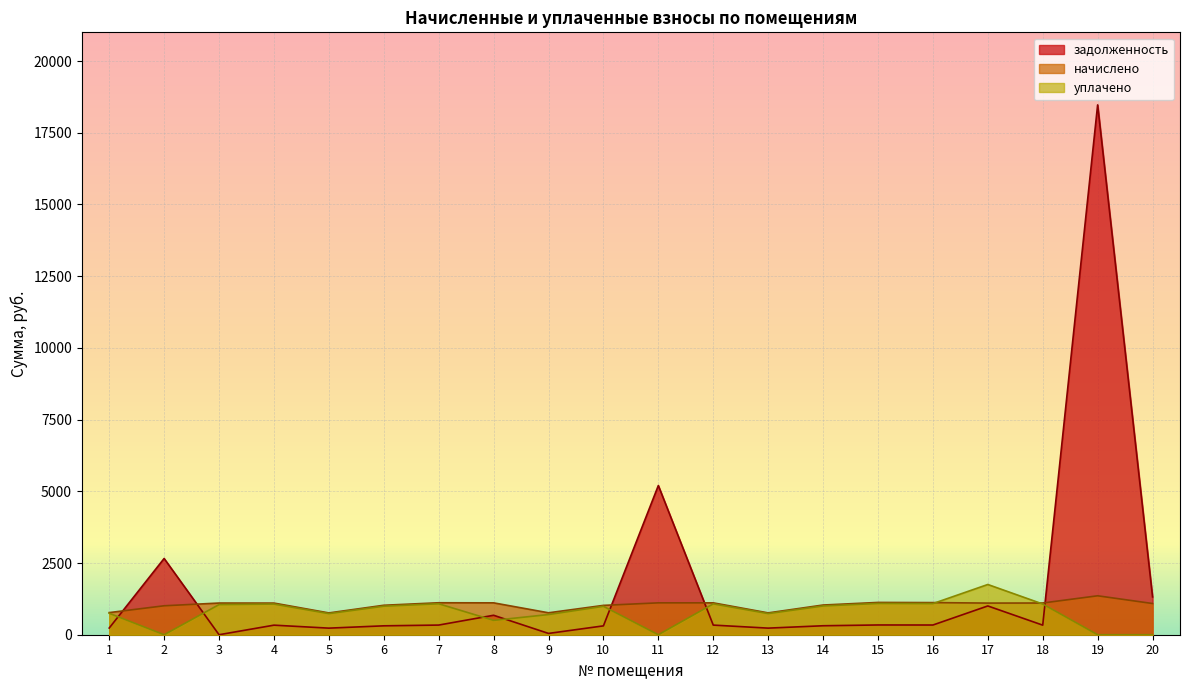

True or false: уплачено has more than 0 points higher than both neighbors.

True